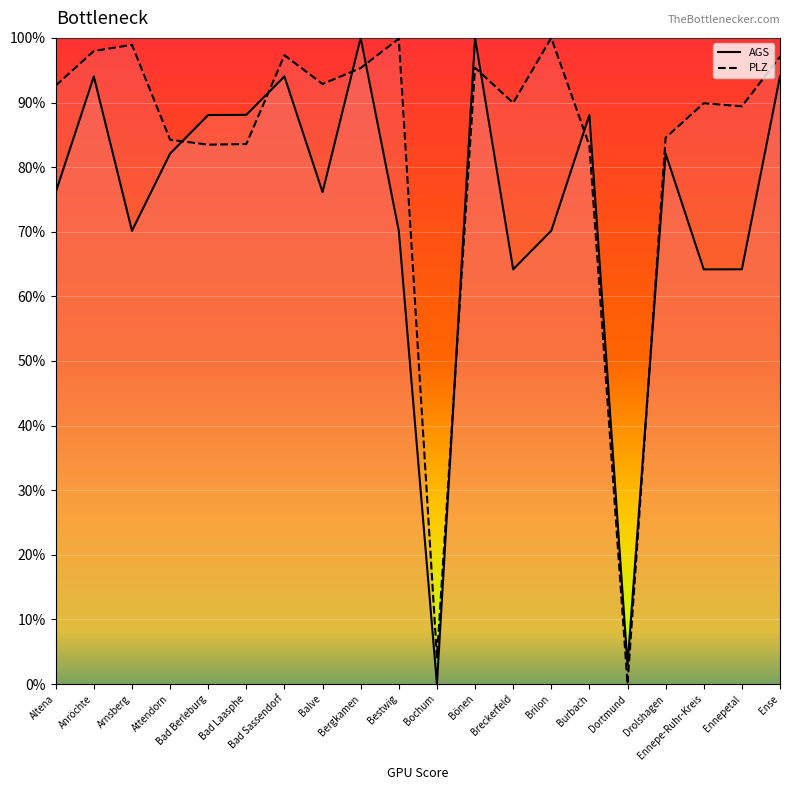

What is the sum of all PLZ values?

1659.9